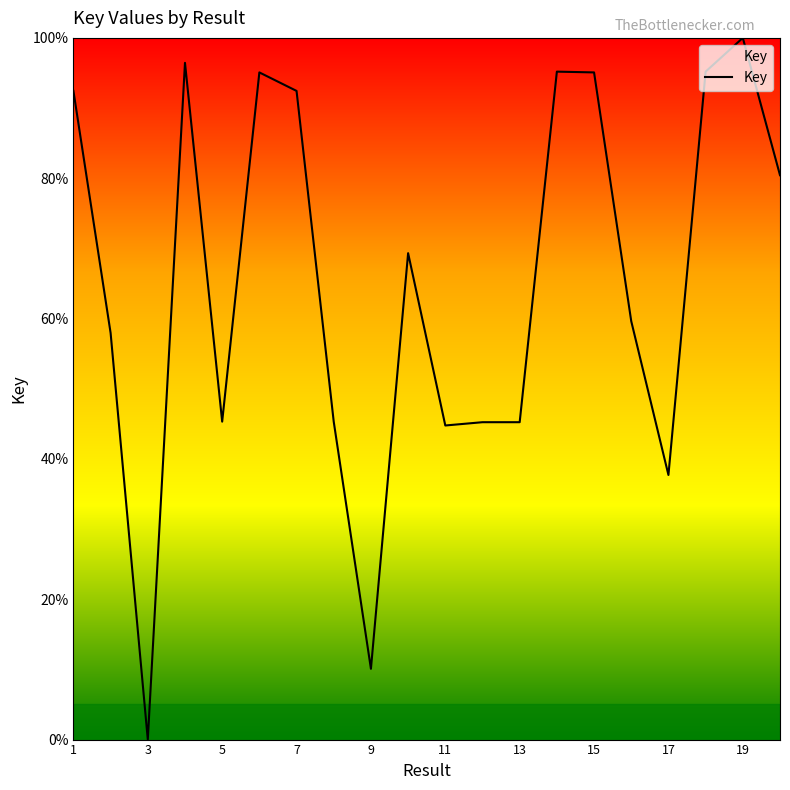

What is the difference between the maximum and minimum values?

100.0